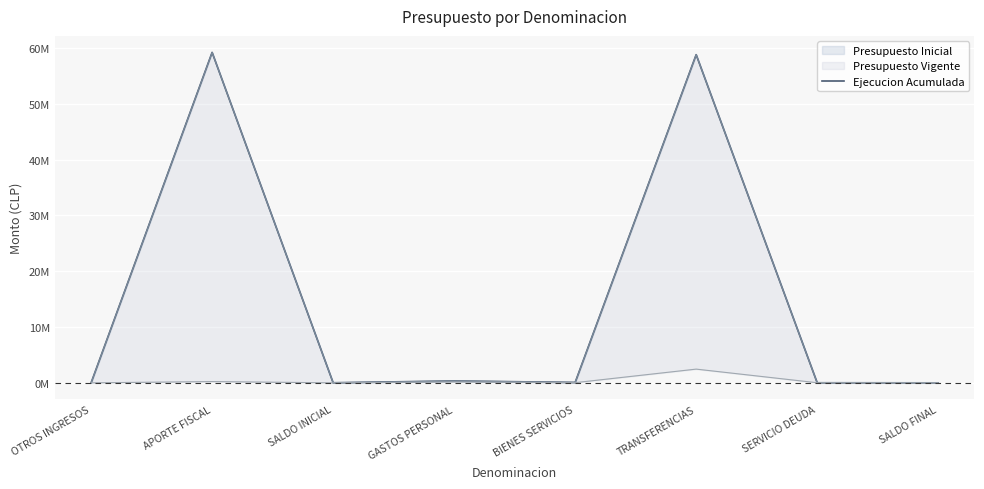

Is it true that the value at SALDO INICIAL is 9520?

False